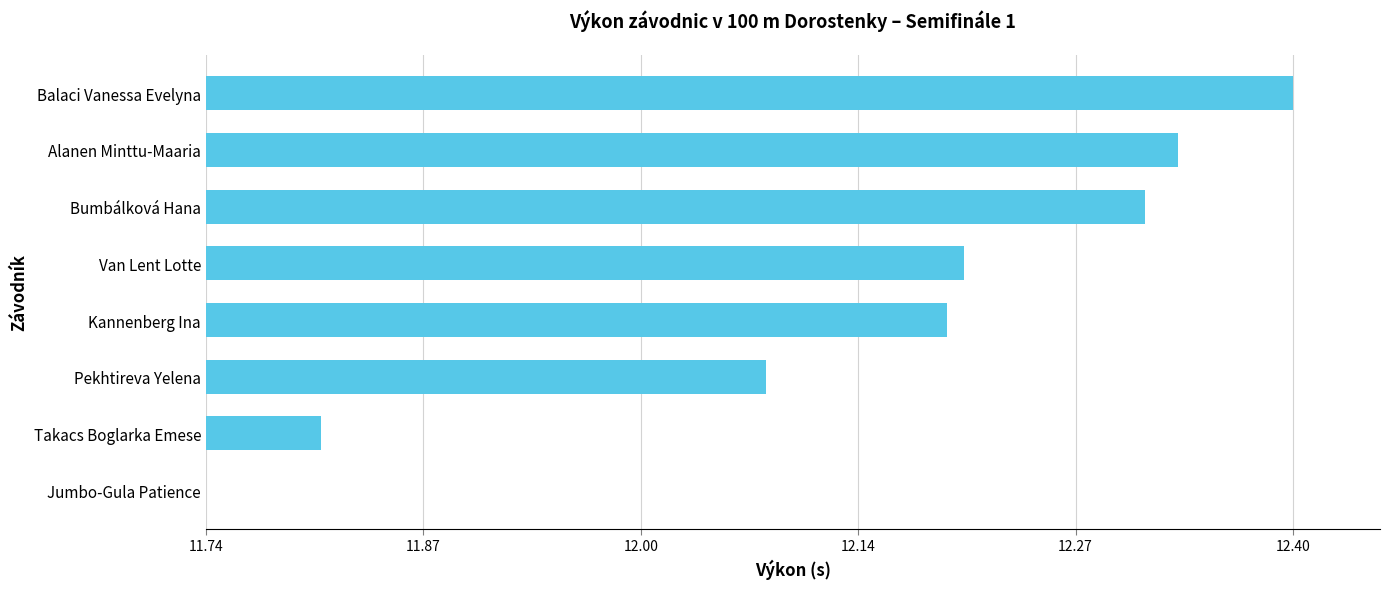

Does the chart contain any negative values?

No